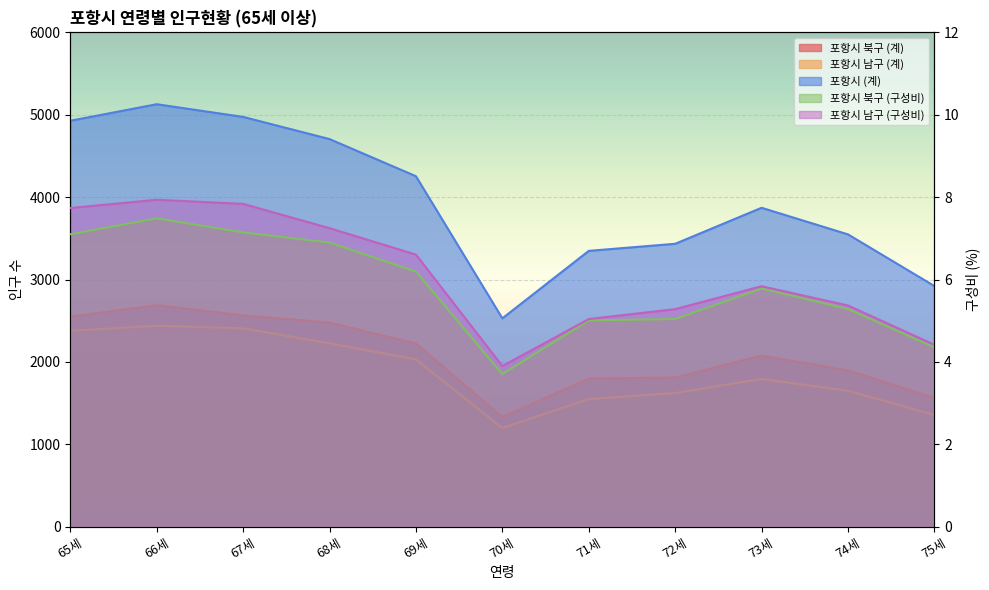

Is the value of 포항시 (계) at 67세 greater than the value of 포항시 남구 (계) at 70세?

Yes